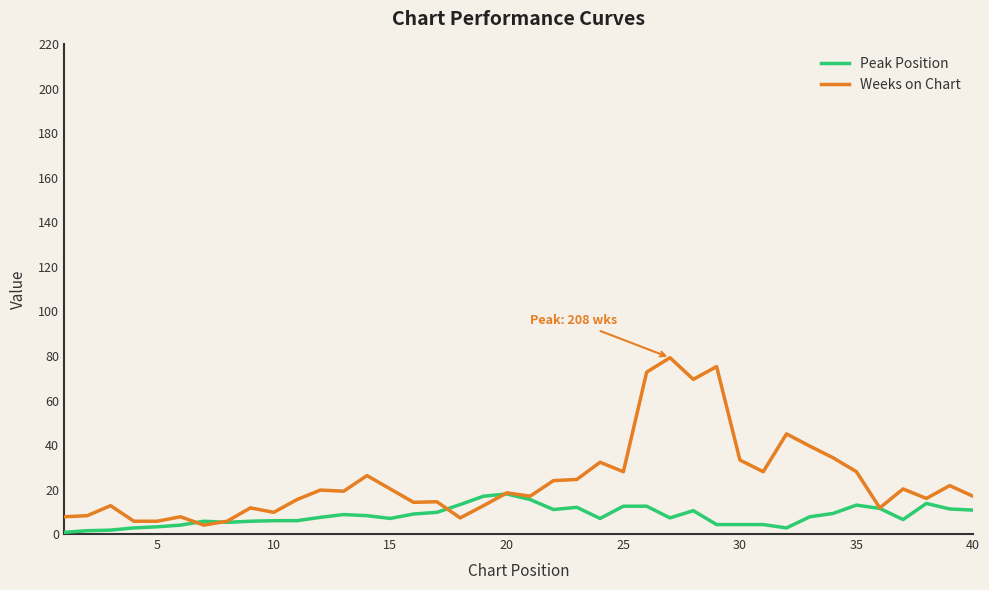

Which series has the widest spread of values?

Weeks on Chart